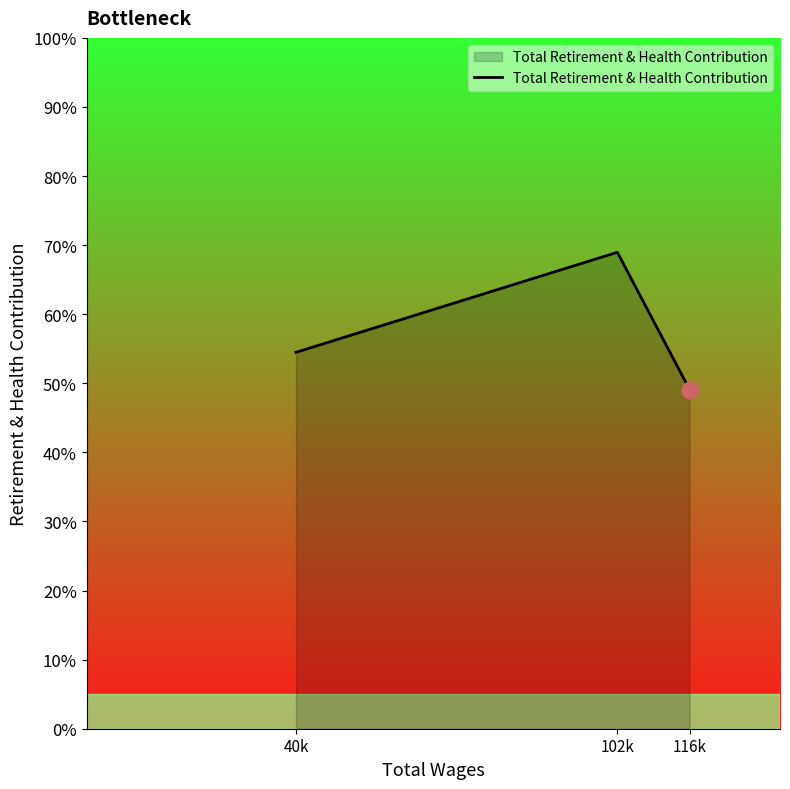

Between 40k and 116k, which is larger?

40k